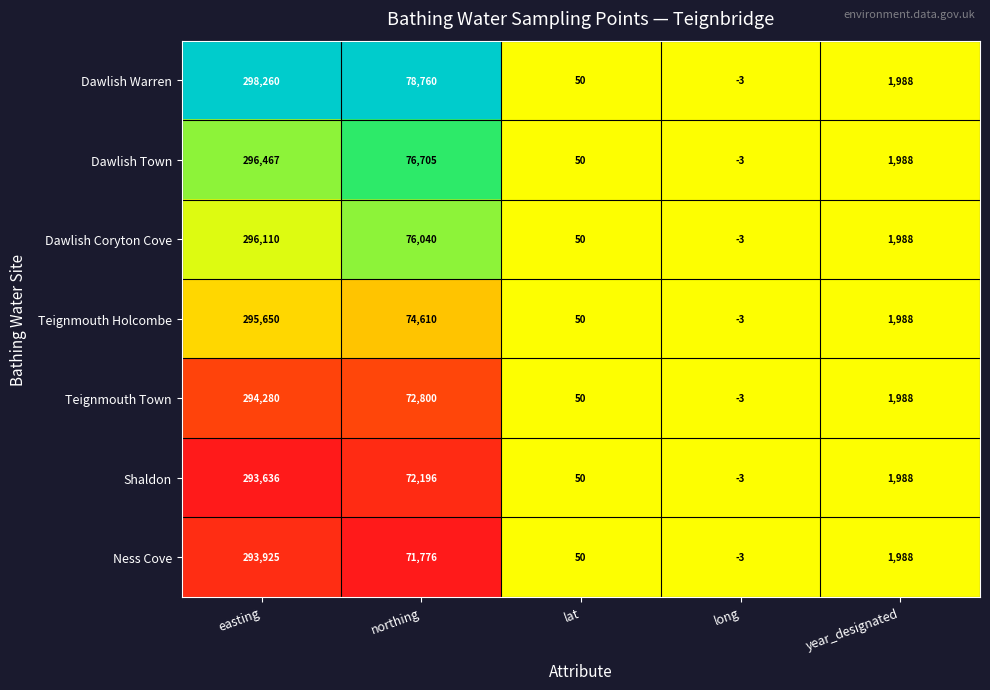

Which series has the largest range (max minus min)?

Dawlish Warren